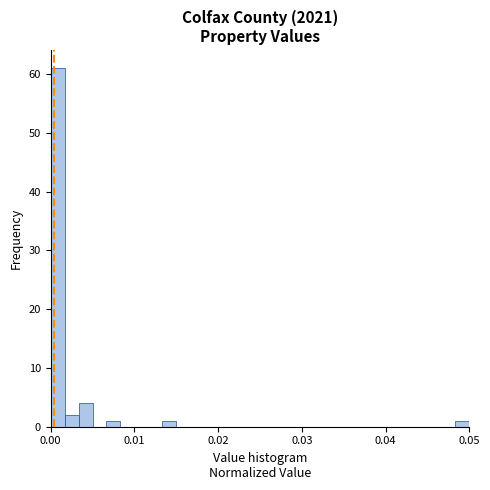

Read against the x-axis, roughly where is the centre of the tallest bar?

0.001